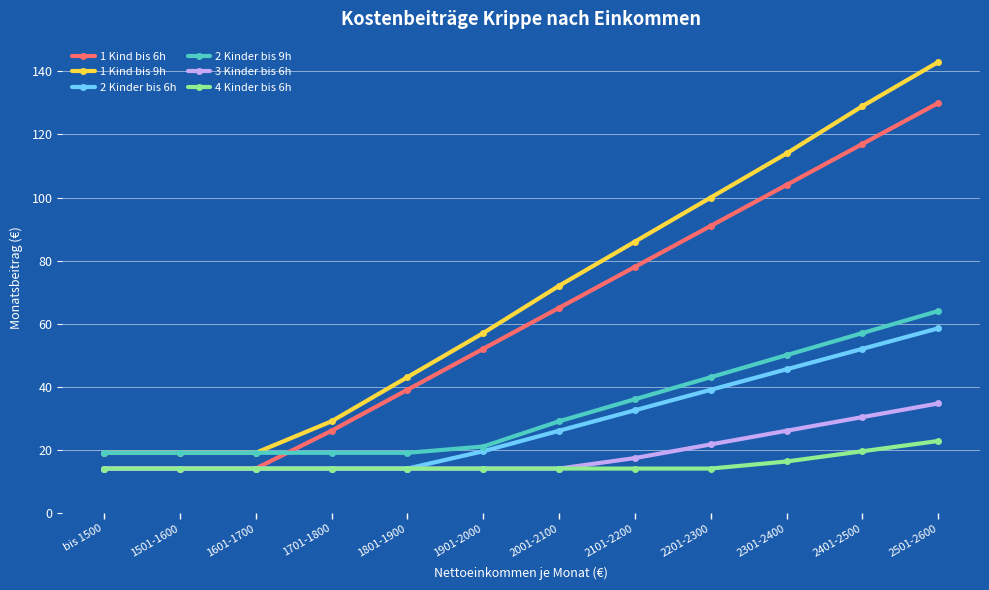

Which series has the largest range (max minus min)?

1 Kind bis 9h